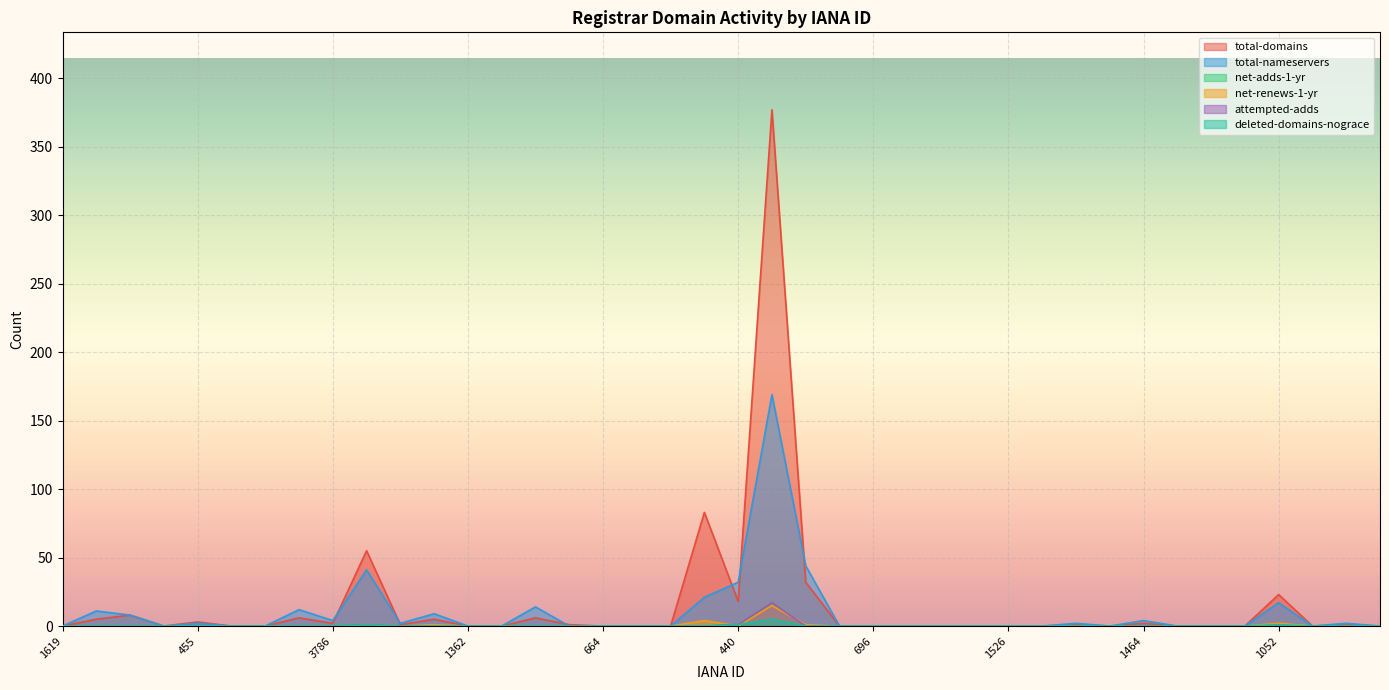

Rank the categories by net-renews-1-yr value from lowest to highest.

1619, 839, 460, 1625, 455, 1465, 628, 1463, 3786, 1586, 1362, 2286, 447, 9997, 664, 2282, 2490, 440, 1720, 696, 65, 3844, 9995, 1526, 111, 412, 609, 1464, 1460, 1866, 637, 3827, 466, 1373, 49, 1519, 463, 1052, 470, 1068